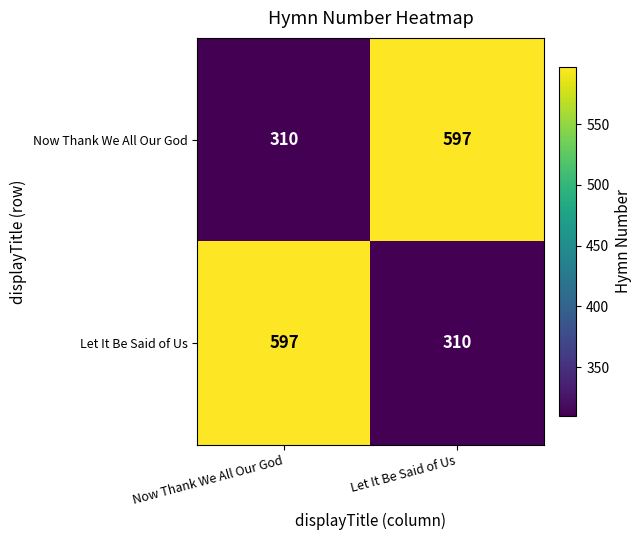

Count the number of data series in this chart.

2